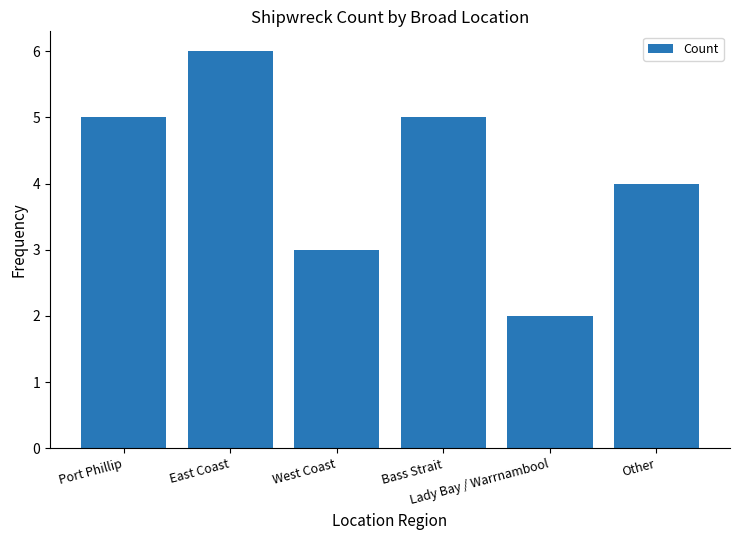

What is the change in value from West Coast to Other?

+1